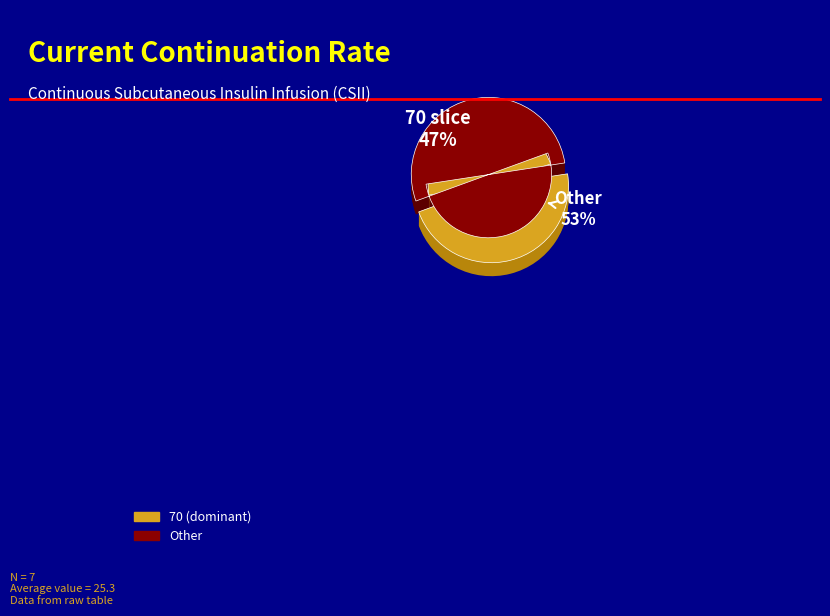

Does any single category account for the majority?

No